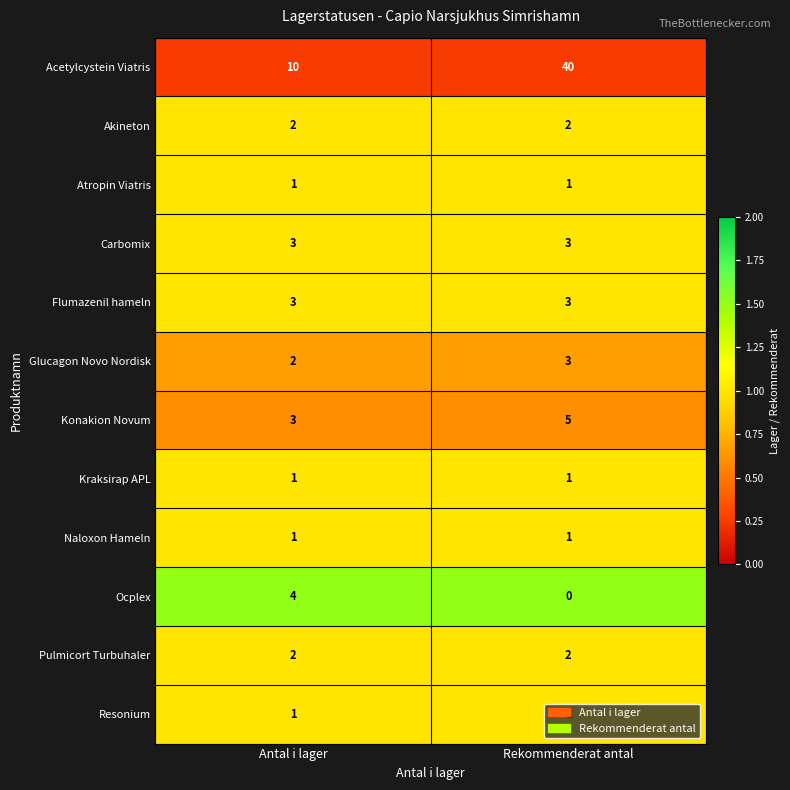

At how many categories does at least one series exceed 1?

2